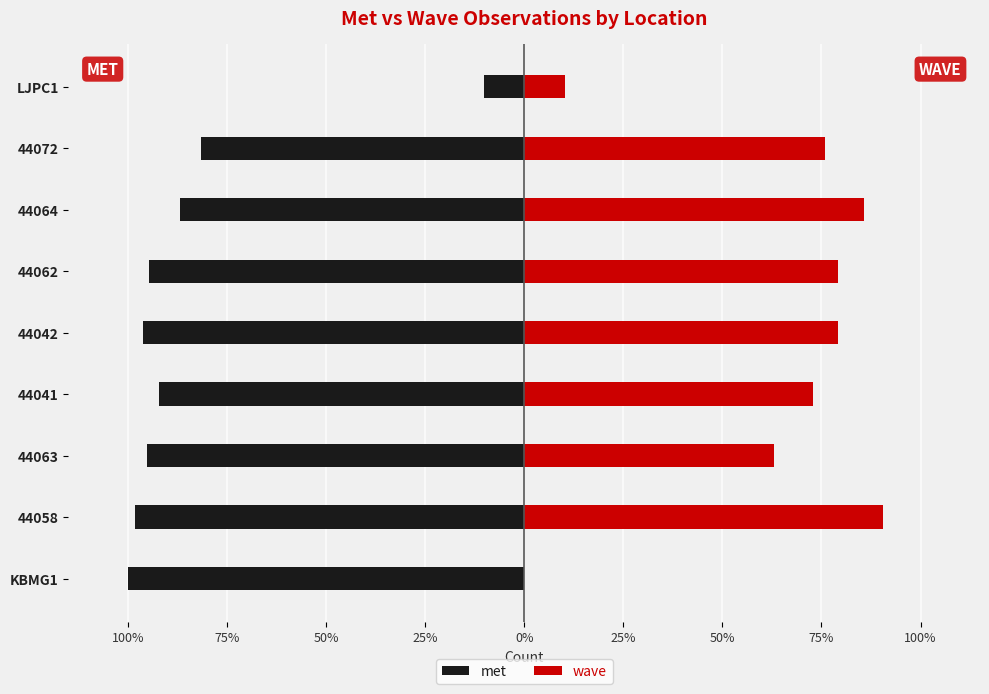

What is the value of the met bar at the 3rd from the left?

-12468